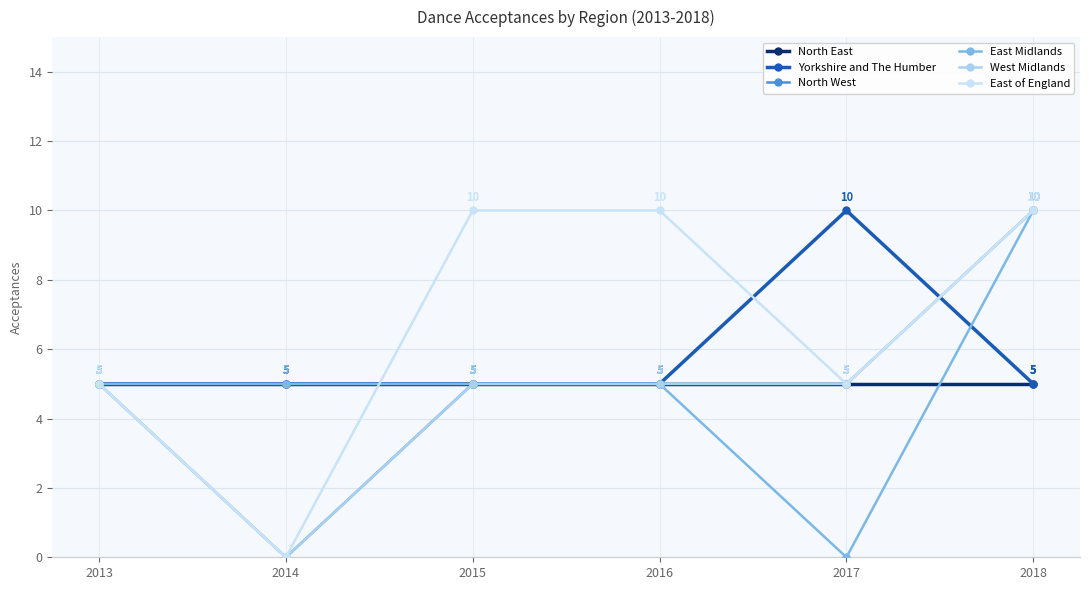

The East of England series shows 10 at 2015. True or false?

True